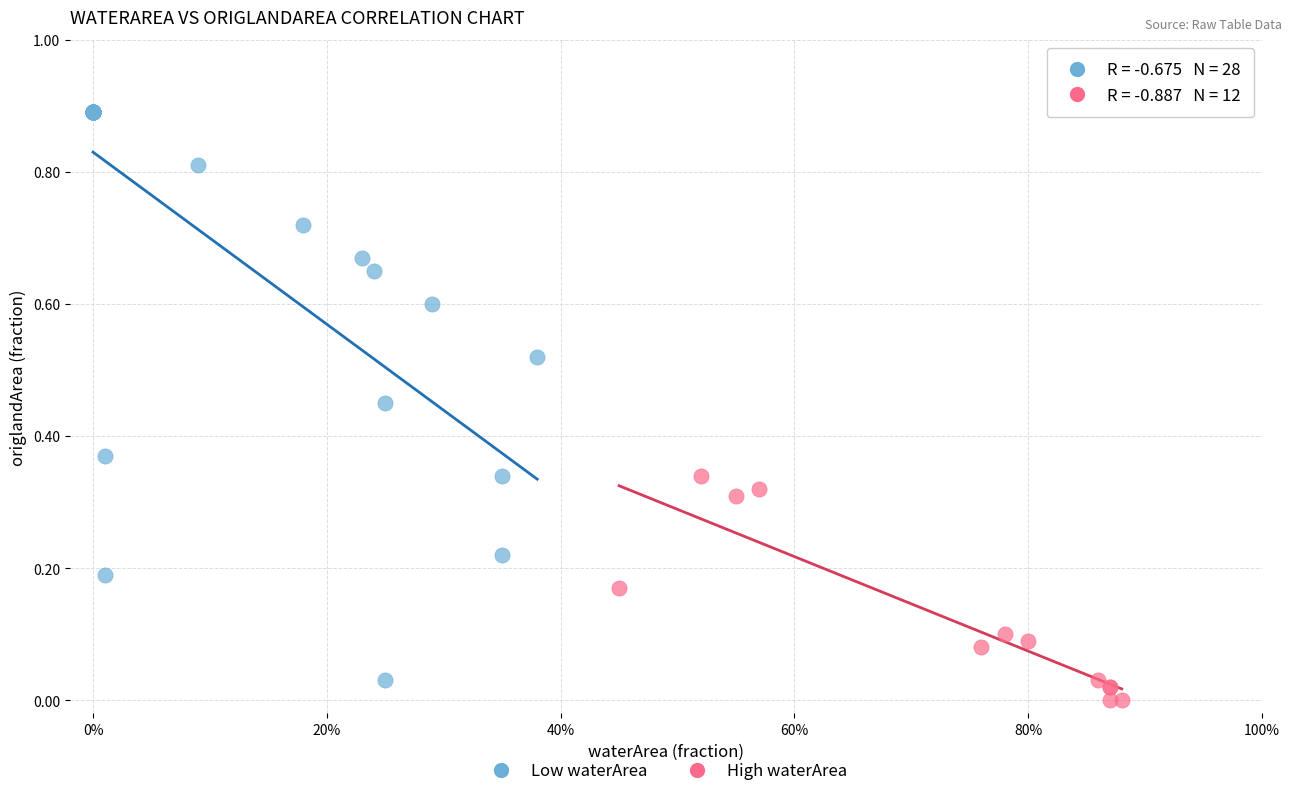

Which series has the widest spread of Y values?

Low waterArea